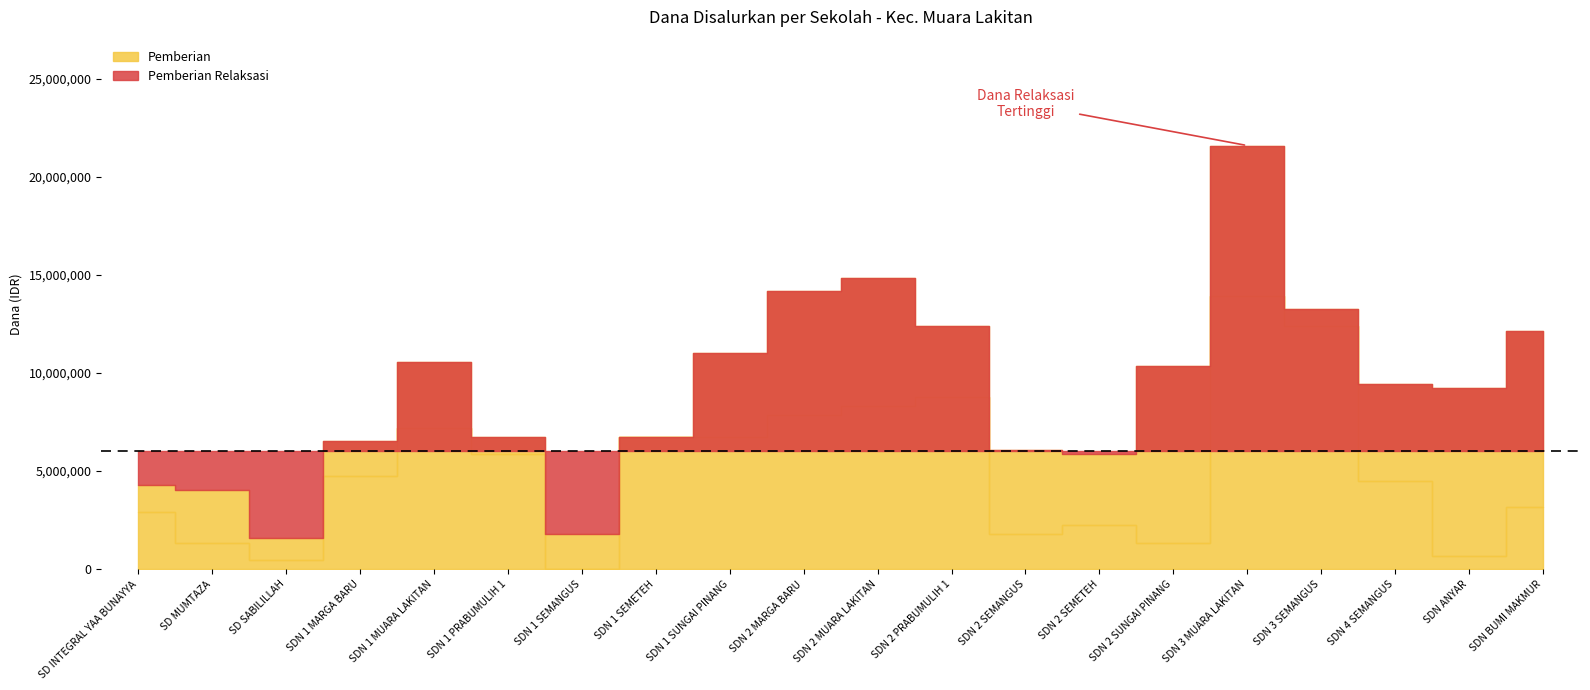

True or false: Pemberian Relaksasi has a value of 13392582 at SDN ANYAR.

False